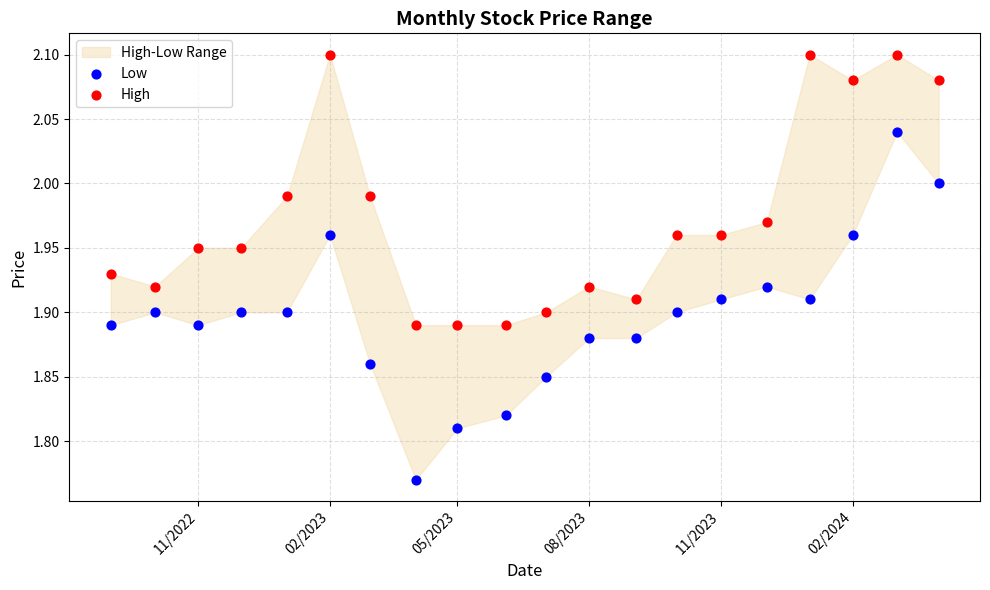

Which series has the largest Y range (max minus min)?

Low